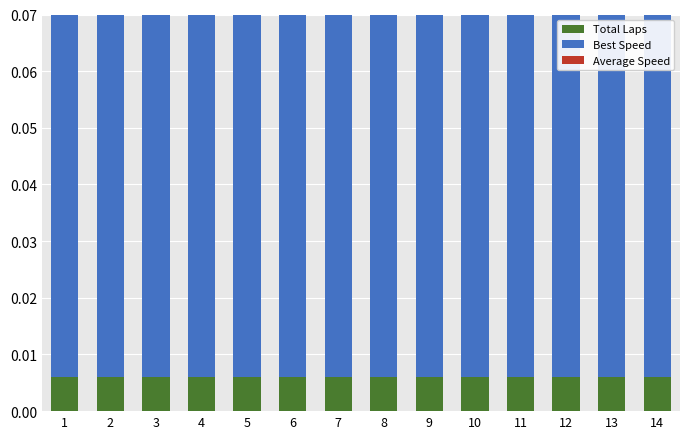

What are all the series names shown in the legend?

Total Laps, Best Speed, Average Speed